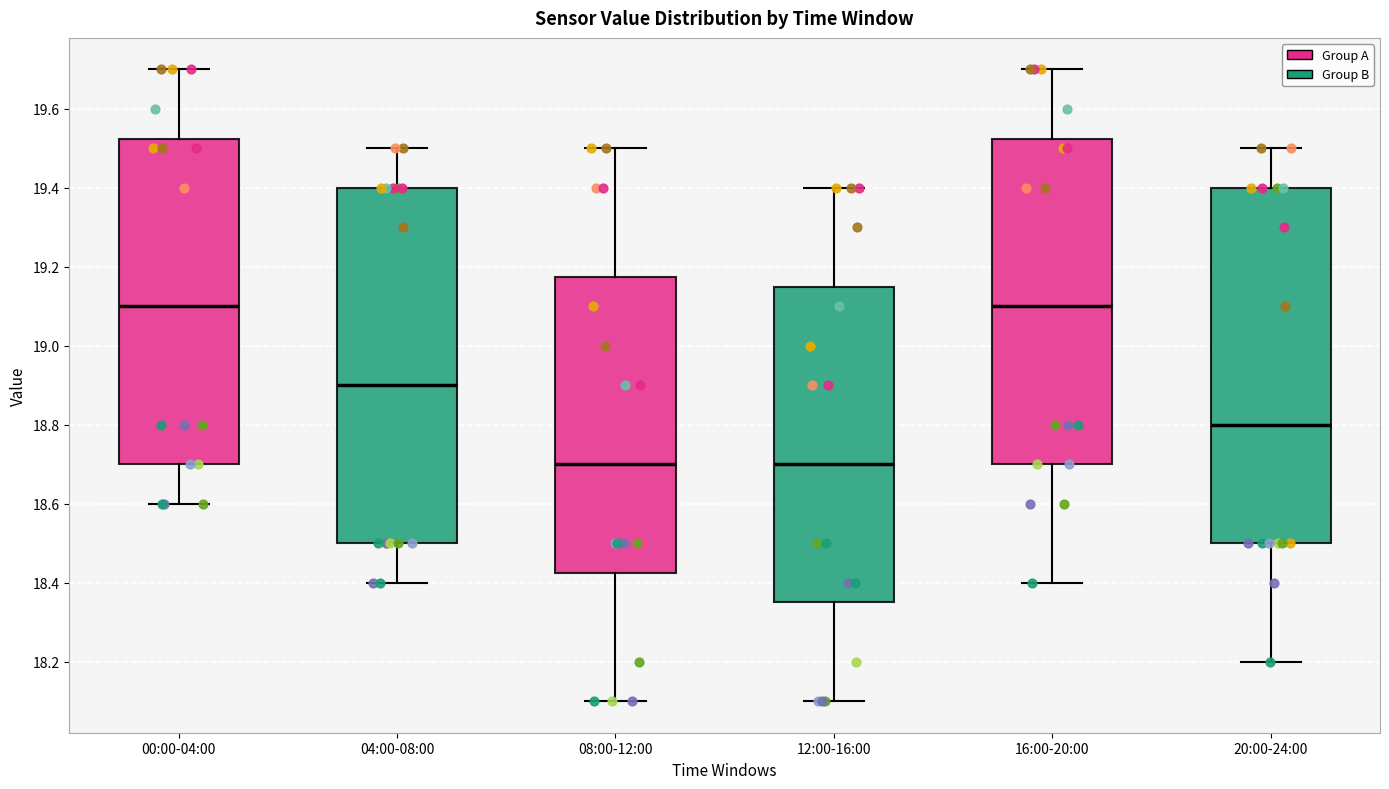

Reading left to right, transcribe this box plot: for each box, give where its median line is, the range the box spans, and where its two whiskers end, as read against the y-axis. The values are not printed on the chart, so give them approximately, as read against the axis.

00:00-04:00: median 19.10, box 18.70 to 19.52, whiskers 18.60 to 19.70
04:00-08:00: median 18.90, box 18.50 to 19.40, whiskers 18.40 to 19.50
08:00-12:00: median 18.70, box 18.42 to 19.18, whiskers 18.10 to 19.50
12:00-16:00: median 18.70, box 18.36 to 19.16, whiskers 18.10 to 19.40
16:00-20:00: median 19.10, box 18.70 to 19.52, whiskers 18.40 to 19.70
20:00-24:00: median 18.80, box 18.50 to 19.40, whiskers 18.20 to 19.50